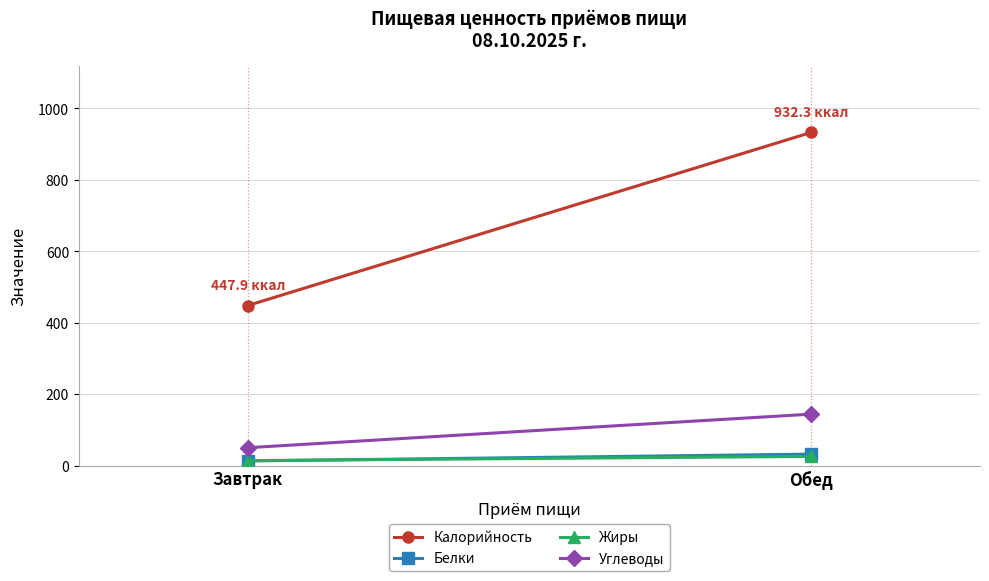

The value of Белки at Обед is 31.9. True or false?

True